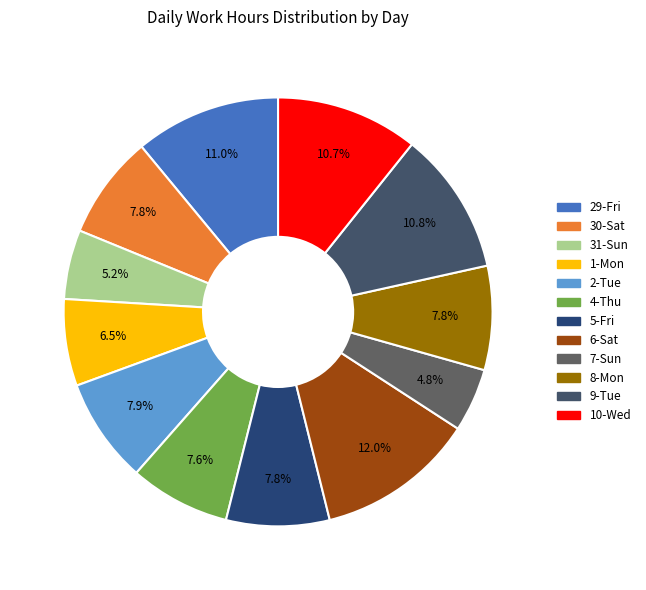

How many segments does this pie chart have?

12